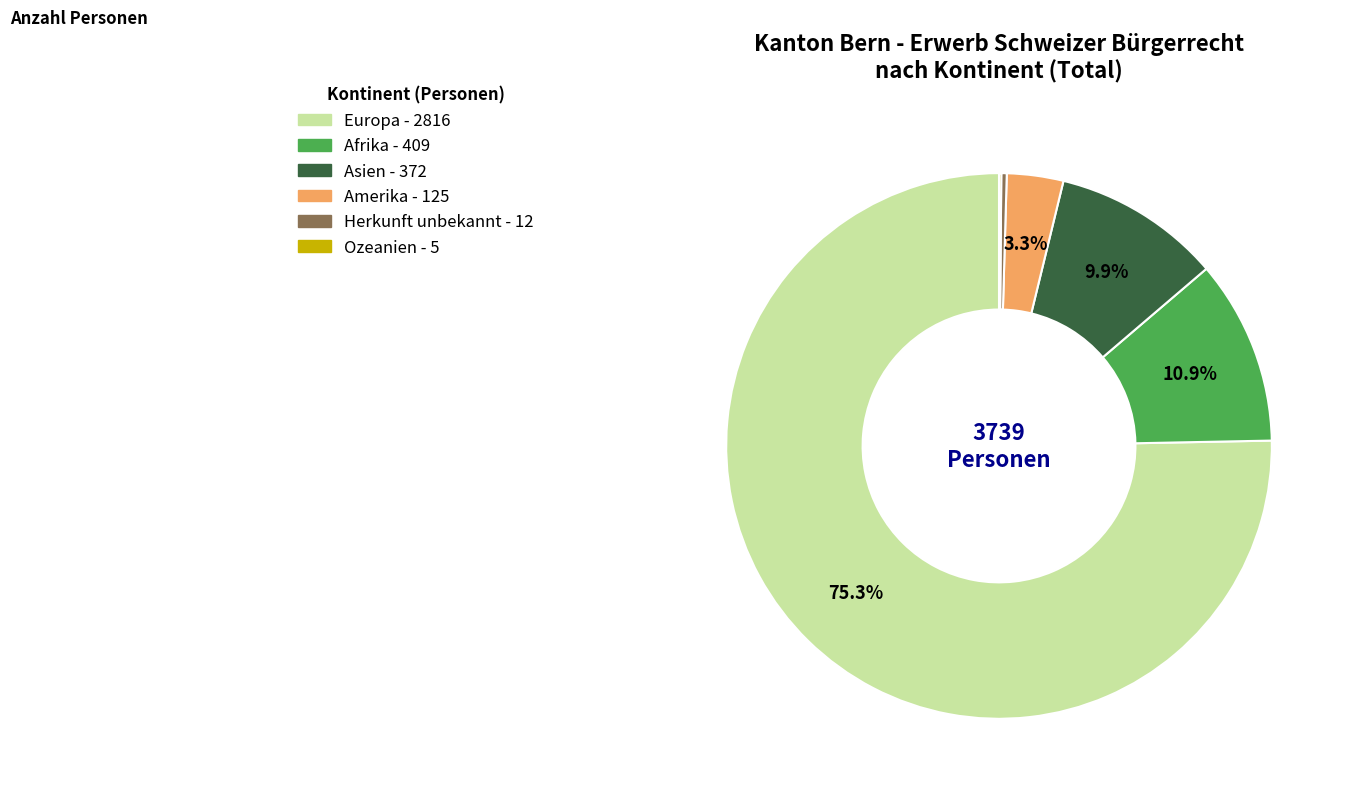

What is the largest slice in the pie chart?

Europa